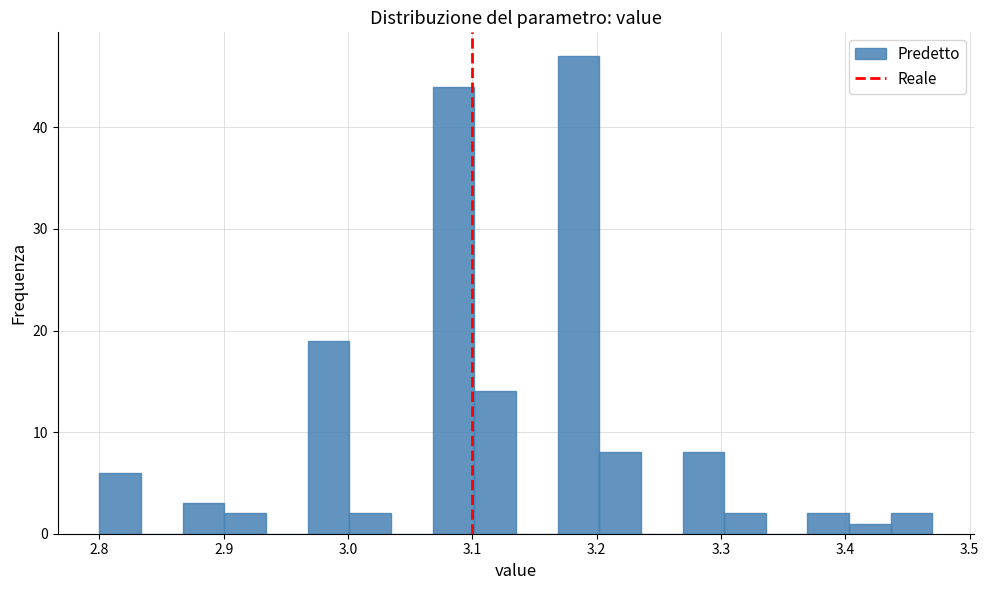

Read against the x-axis, roughly where is the centre of the tallest bar?

3.19